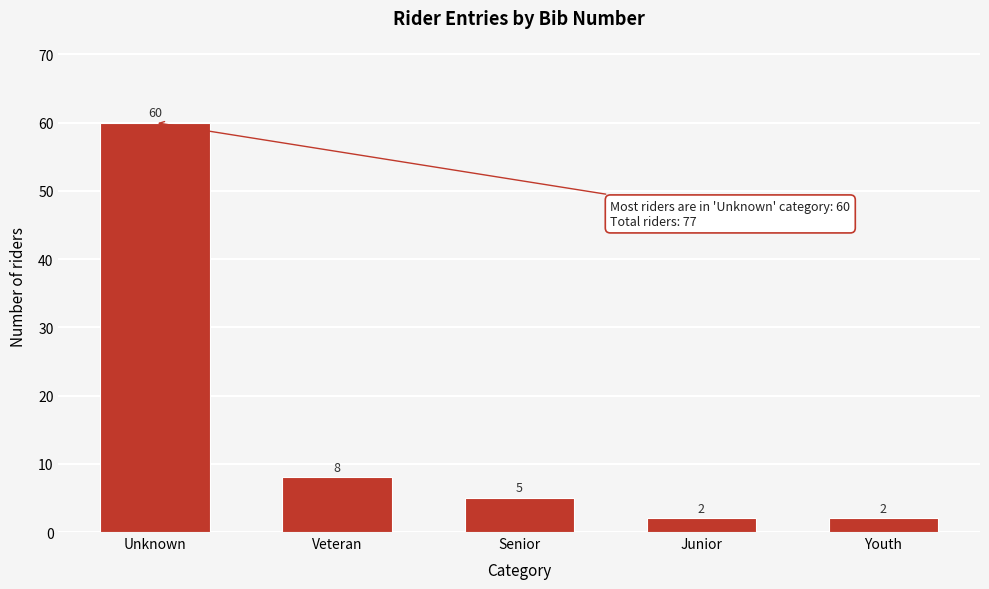

Reading left to right, transcribe all the data shown in this chart.

60	8	5	2	2